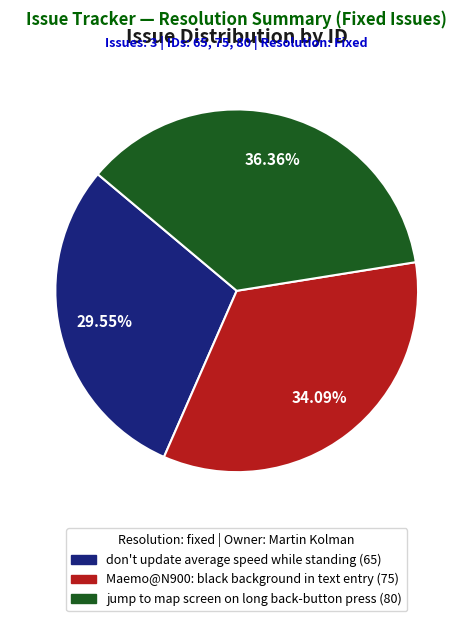

Count the number of slices in the pie.

3